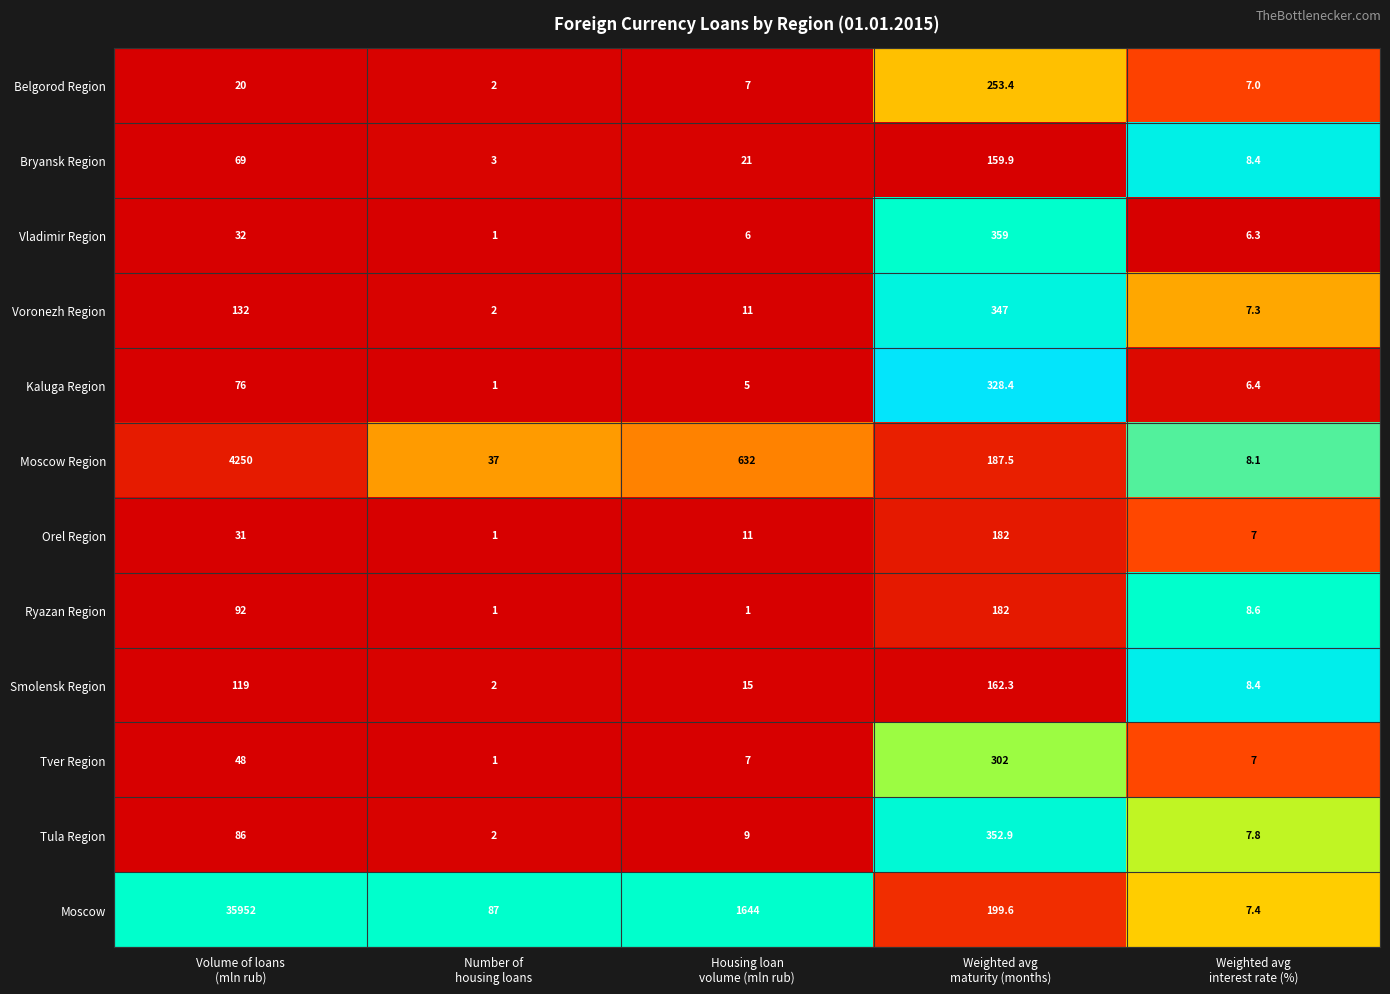

Which series has the widest spread of values?

Moscow